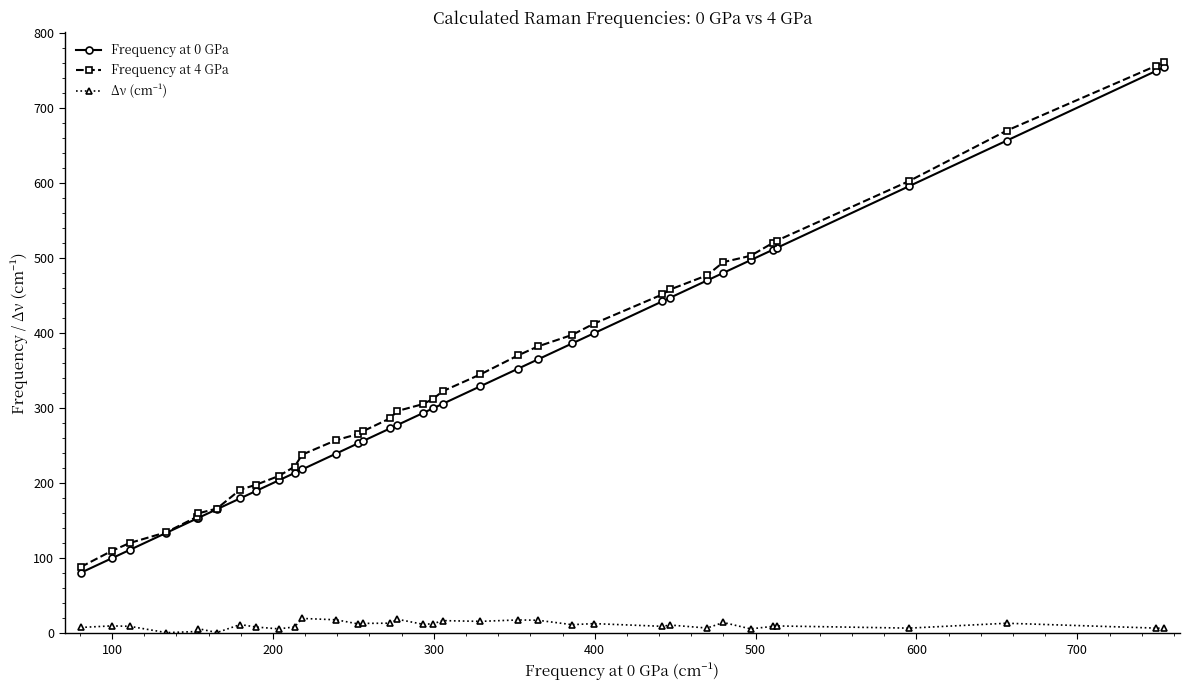

What is the value of the Frequency at 4 GPa point at the 2nd from the left?

109.6